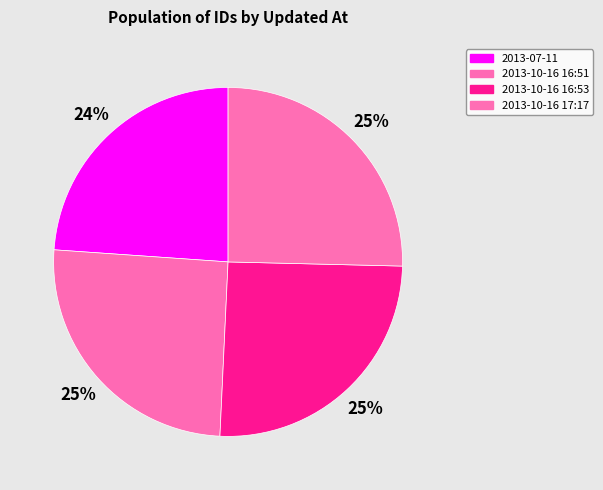

To the nearest percent, what portion does 2013-10-16 16:53 represent?

25%